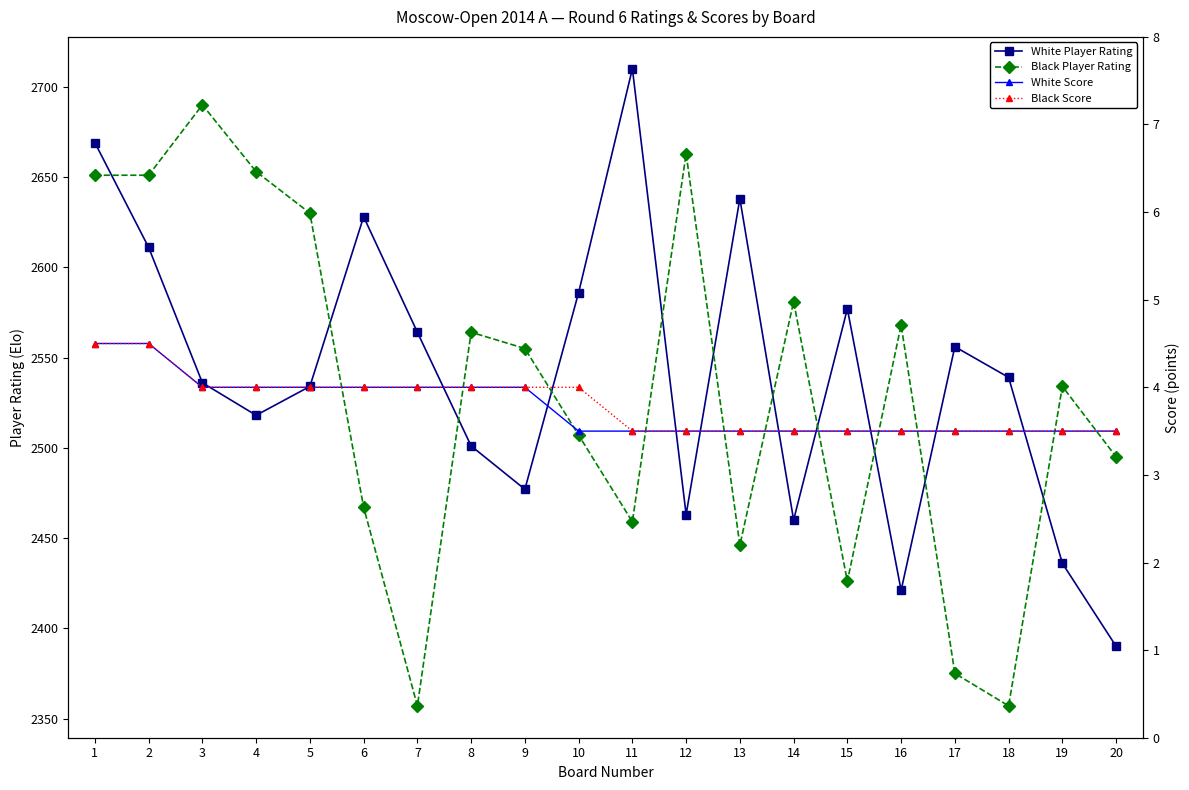

What is the difference between the second highest and minimum values in the Black Score series?

1.0